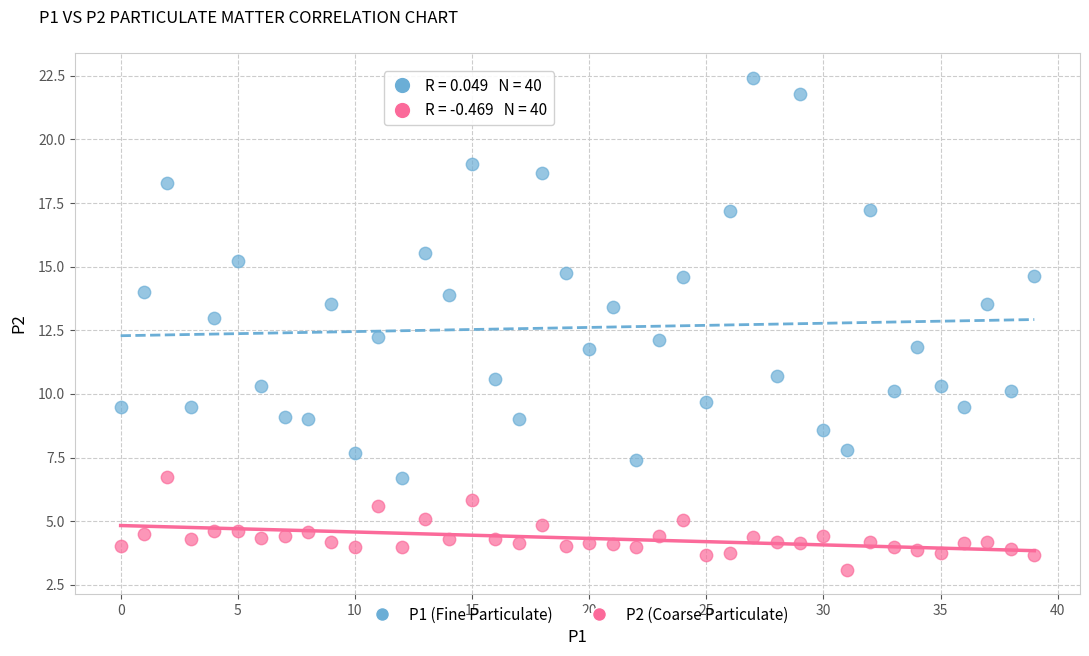

Across all data points, what is the range of Y values (max minus min)?

19.3